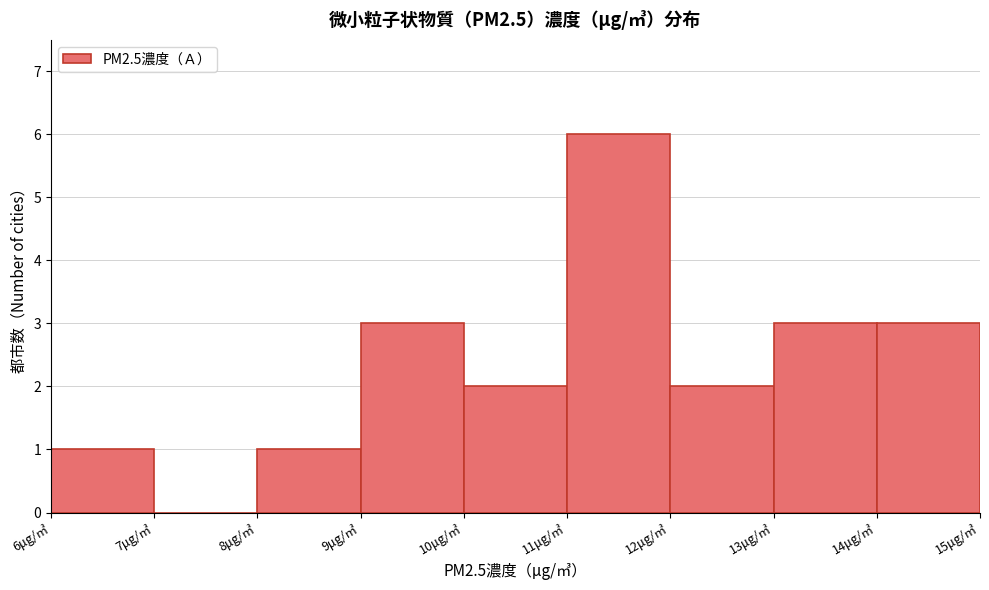

Reading left to right, list every bar in this chart as the range it spans on the x-axis followed by its height. The values are not printed on the chart, so give them approximately, as read against the axis.

6 to 7: 1
7 to 8: 0
8 to 9: 1
9 to 10: 3
10 to 11: 2
11 to 12: 6
12 to 13: 2
13 to 14: 3
14 to 15: 3